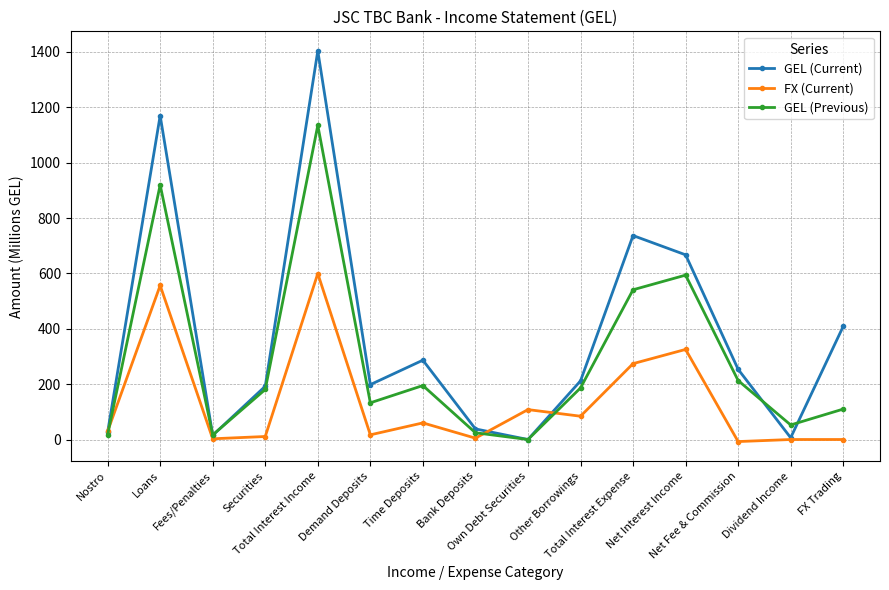

How many interior local valleys does the GEL (Current) series have?

4